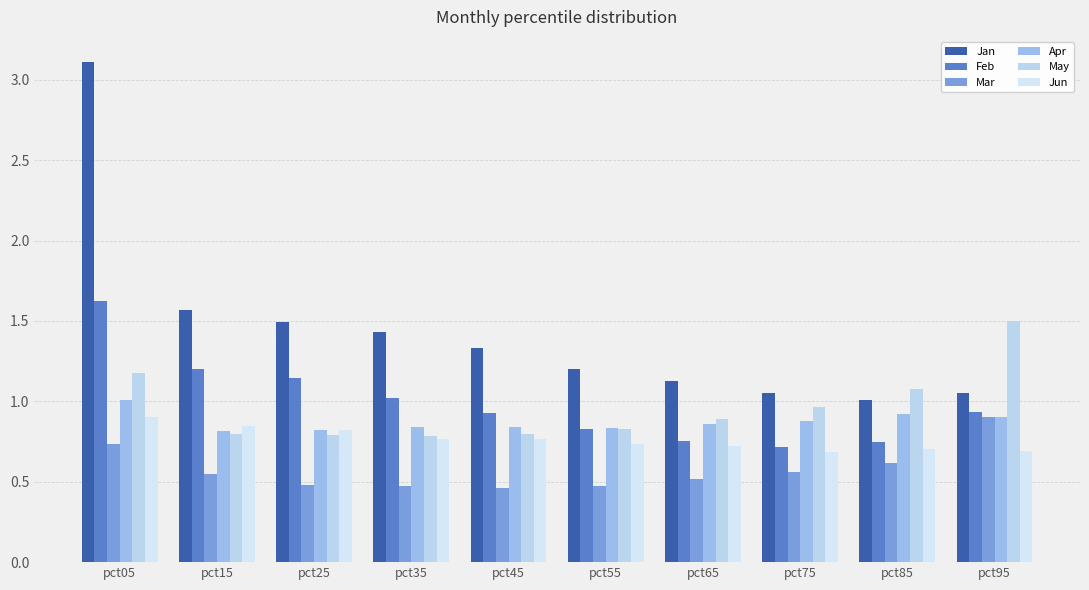

Which has a higher value, pct35 or pct25?

pct25